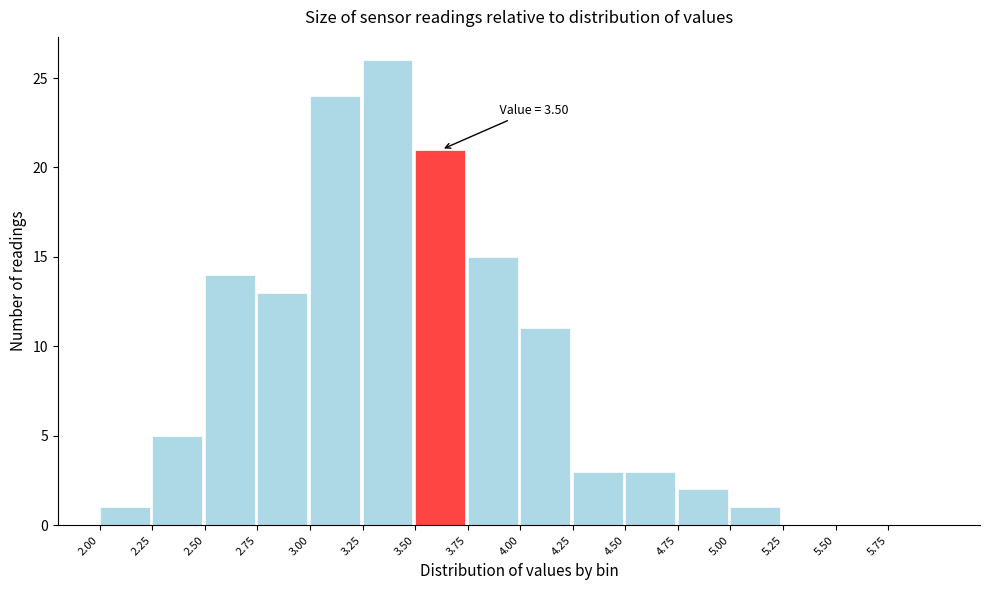

Over which range of the x-axis is the bar tallest?

3.25 to 3.50